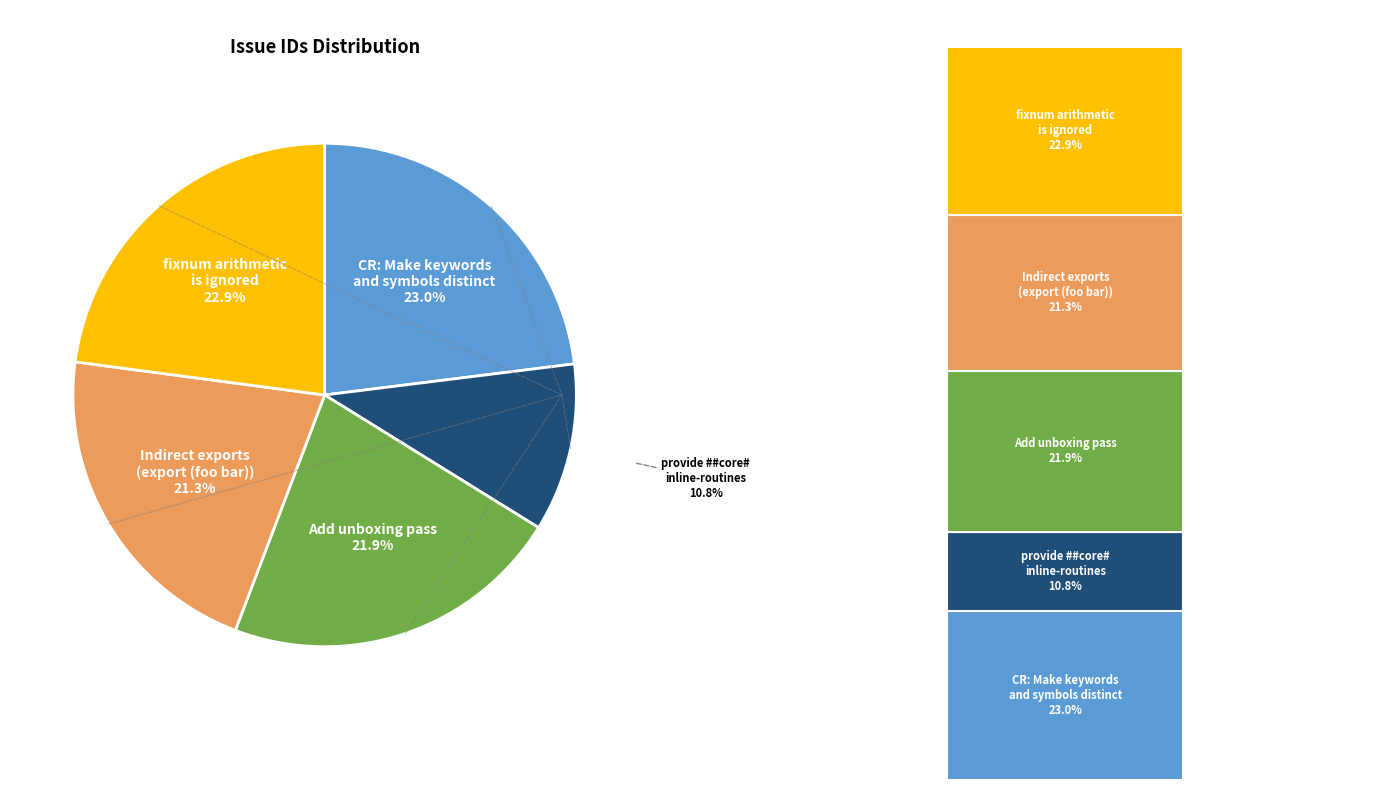

Combined, what portion of the pie is Indirect exports with (export (foo bar)) and CR: Make keywords and symbols distinct?

44.4%